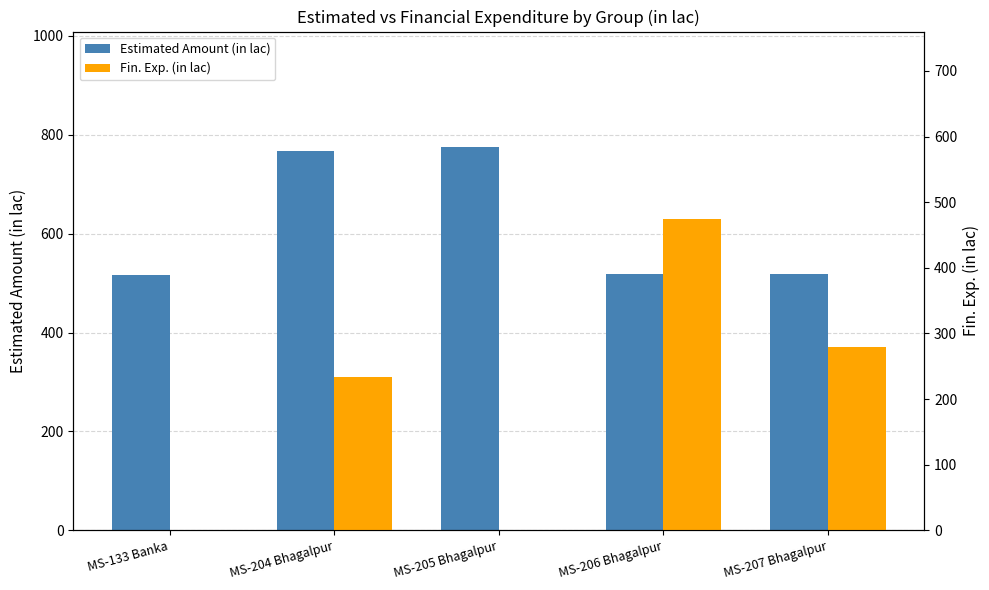

Which series changed the most between MS-205 Bhagalpur and MS-207 Bhagalpur?

Fin. Exp. (in lac)